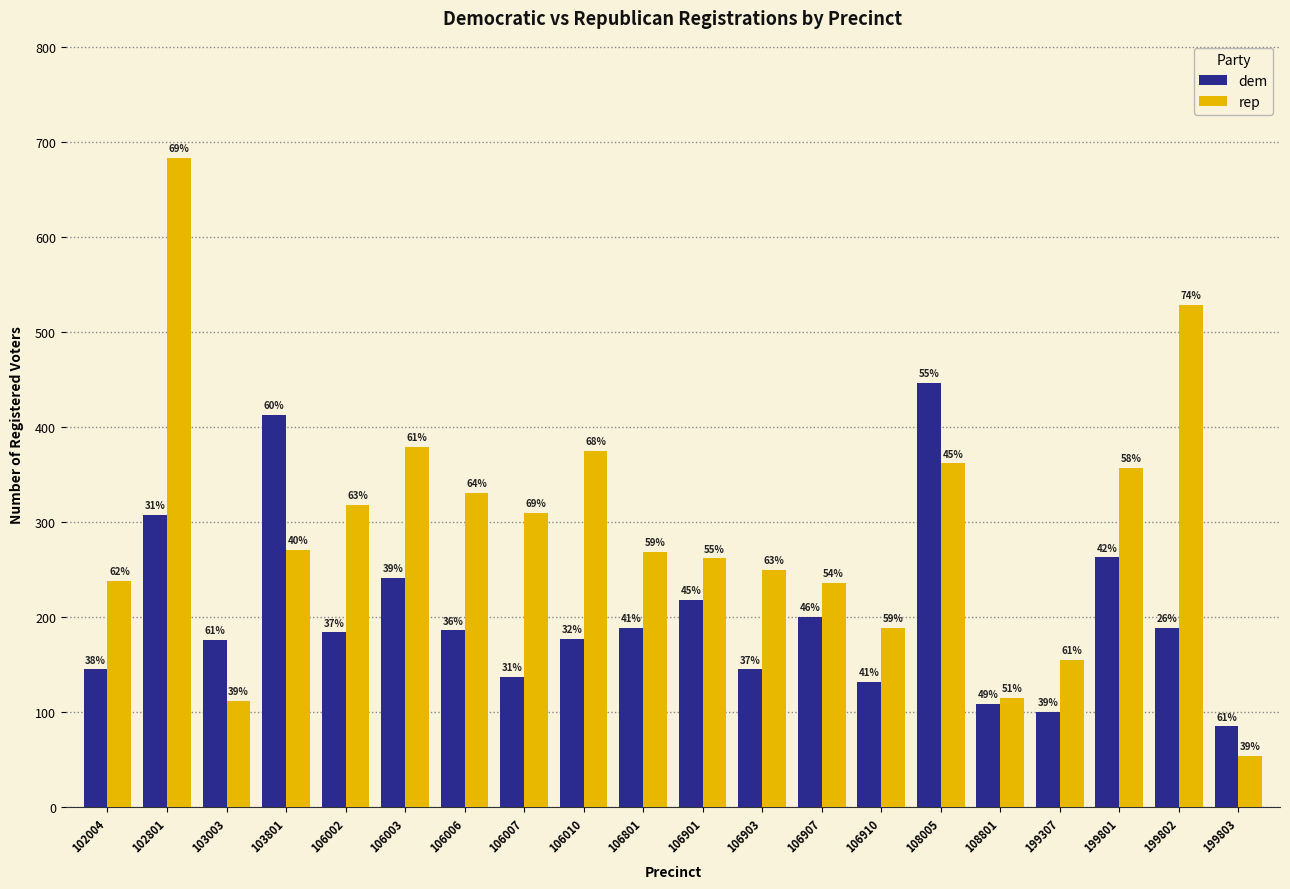

Is it true that dem equals 280 at 106907?

False